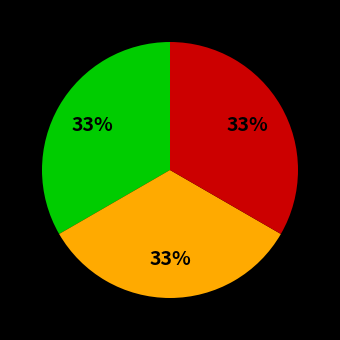

Does any single category account for the majority?

No